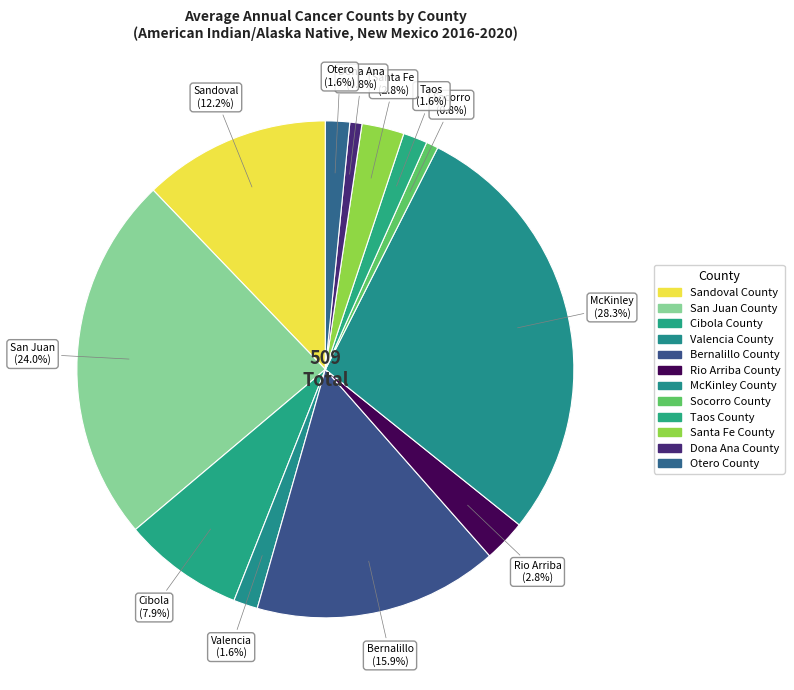

Count the number of slices in the pie.

12